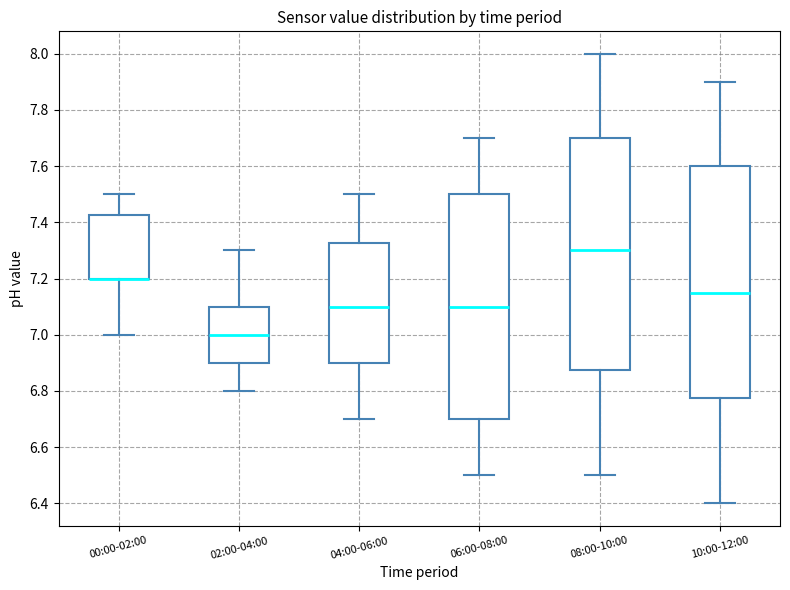

Reading left to right, transcribe this box plot: for each box, give where its median line is, the range the box spans, and where its two whiskers end, as read against the y-axis. The values are not printed on the chart, so give them approximately, as read against the axis.

00:00-02:00: median 7.20 (drawn on the box's lower edge), box 7.20 to 7.42, whiskers 7.00 to 7.50
02:00-04:00: median 7.00, box 6.90 to 7.10, whiskers 6.80 to 7.30
04:00-06:00: median 7.10, box 6.90 to 7.32, whiskers 6.70 to 7.50
06:00-08:00: median 7.10, box 6.70 to 7.50, whiskers 6.50 to 7.70
08:00-10:00: median 7.30, box 6.88 to 7.70, whiskers 6.50 to 8.00
10:00-12:00: median 7.16, box 6.78 to 7.60, whiskers 6.40 to 7.90